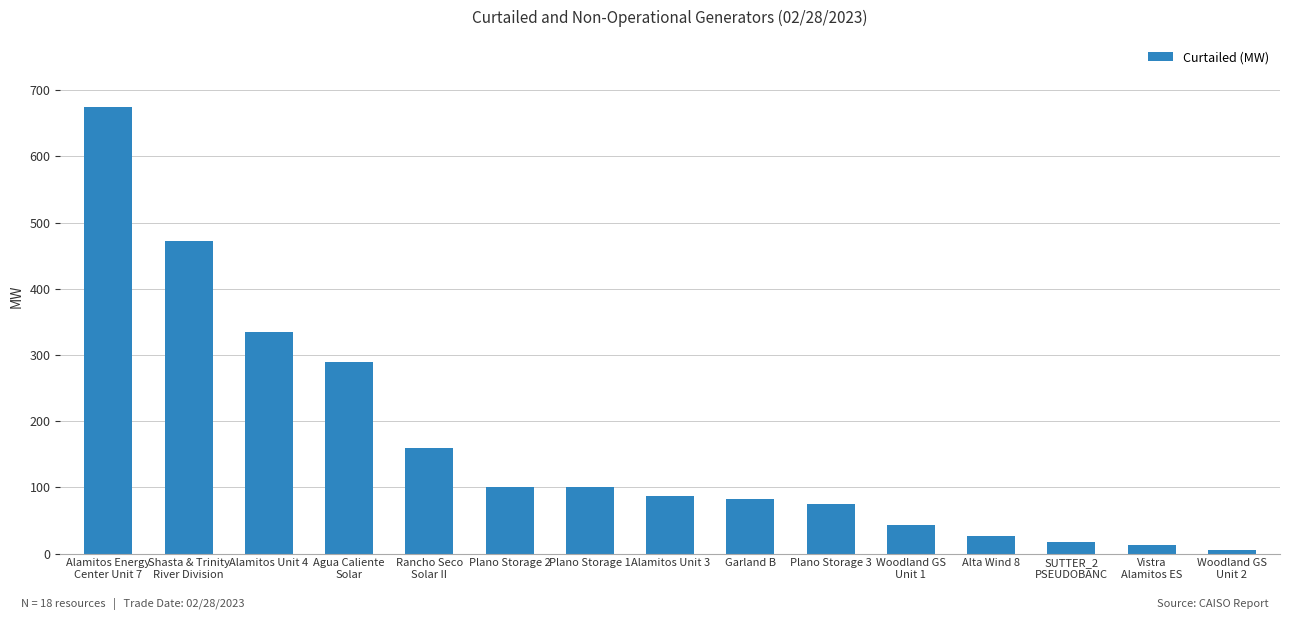

What is the difference between the maximum and minimum values?

669.7